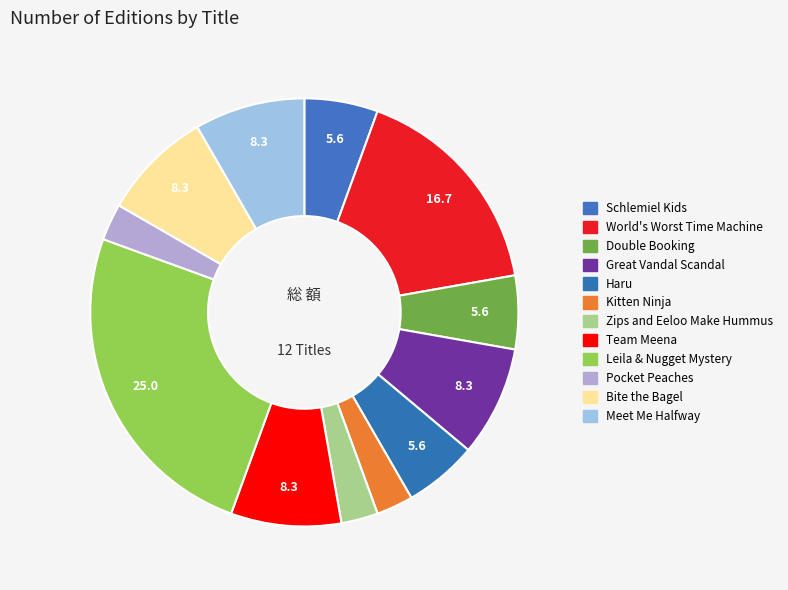

Count the number of slices in the pie.

12